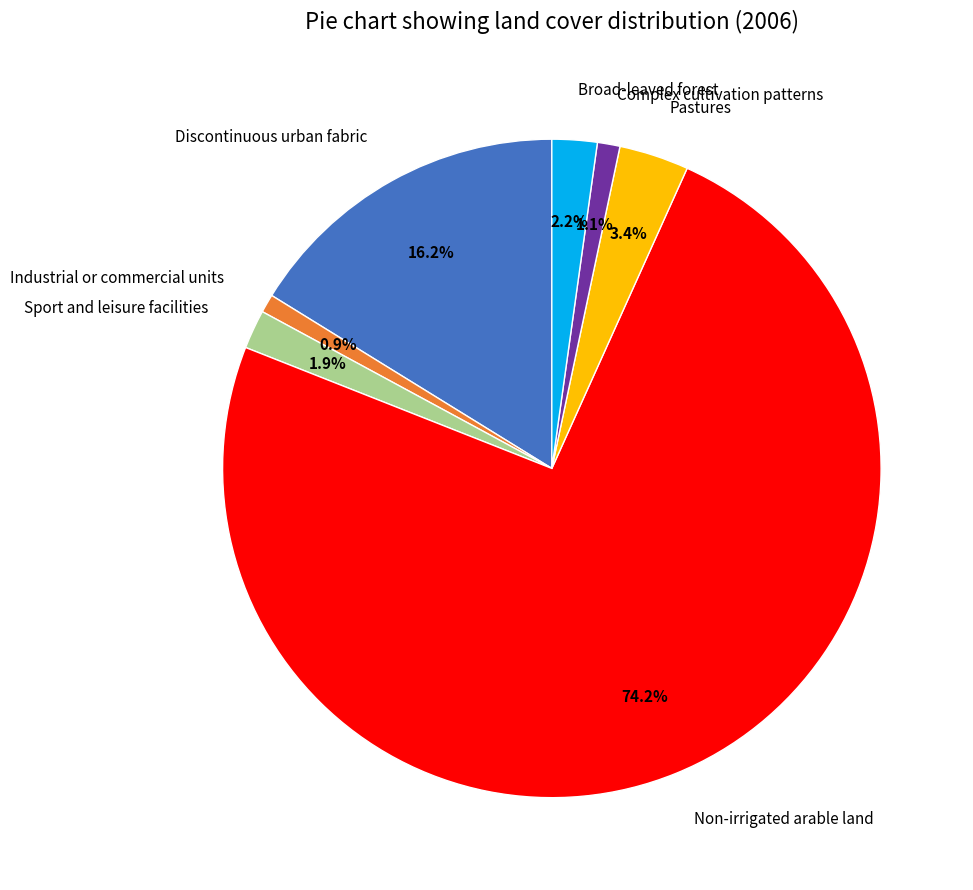

Which slice represents more than half of the pie?

Non-irrigated arable land